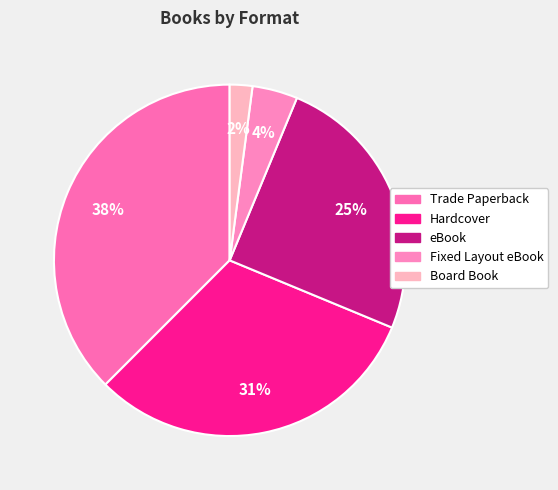

Which slice is the smallest?

Board Book